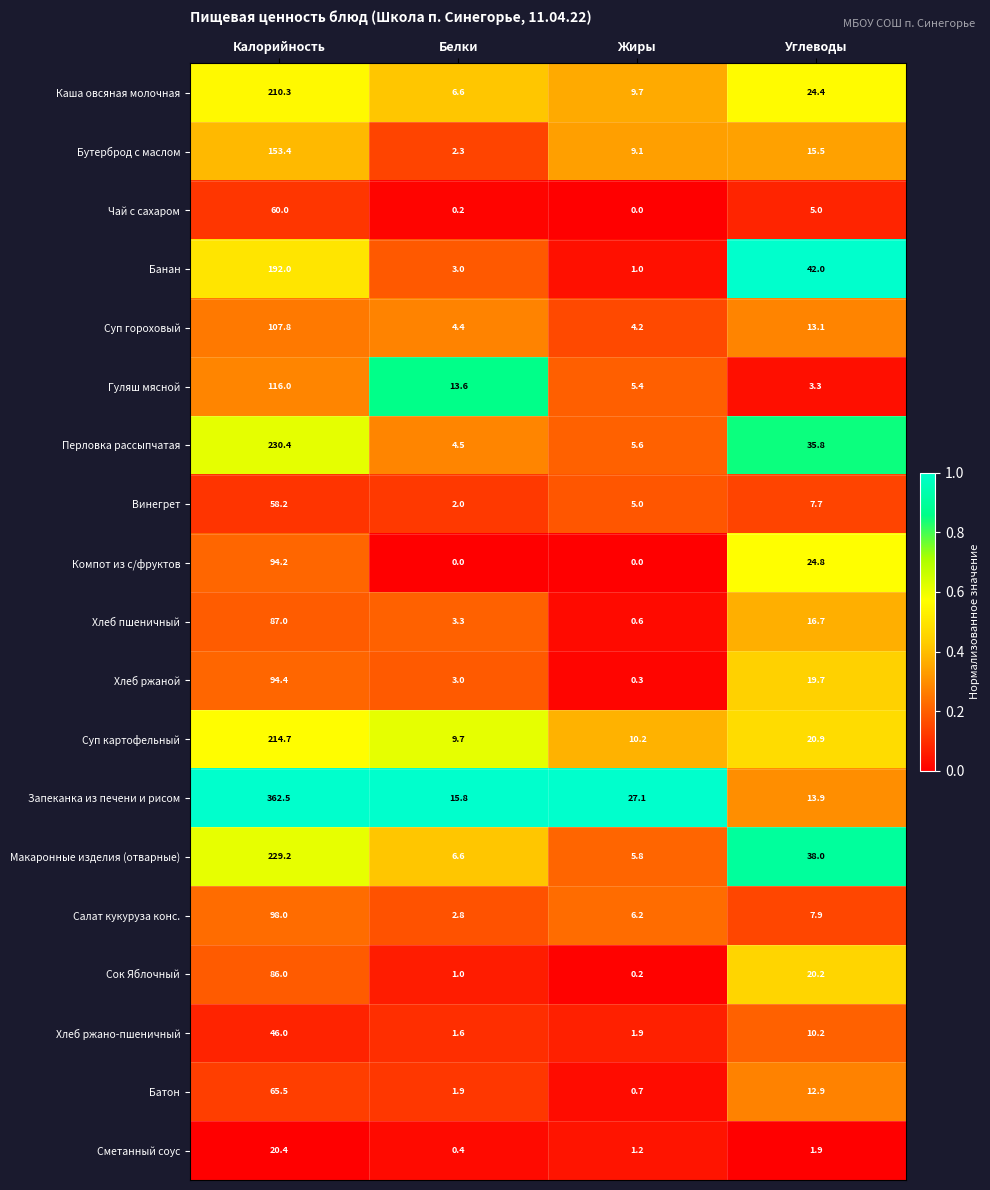

At which label does Бутерброд с маслом first exceed 15?

Калорийность